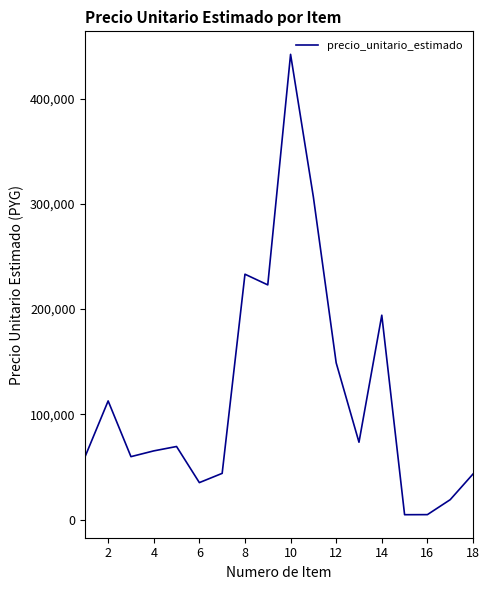

Count the number of categories in the chart.

18